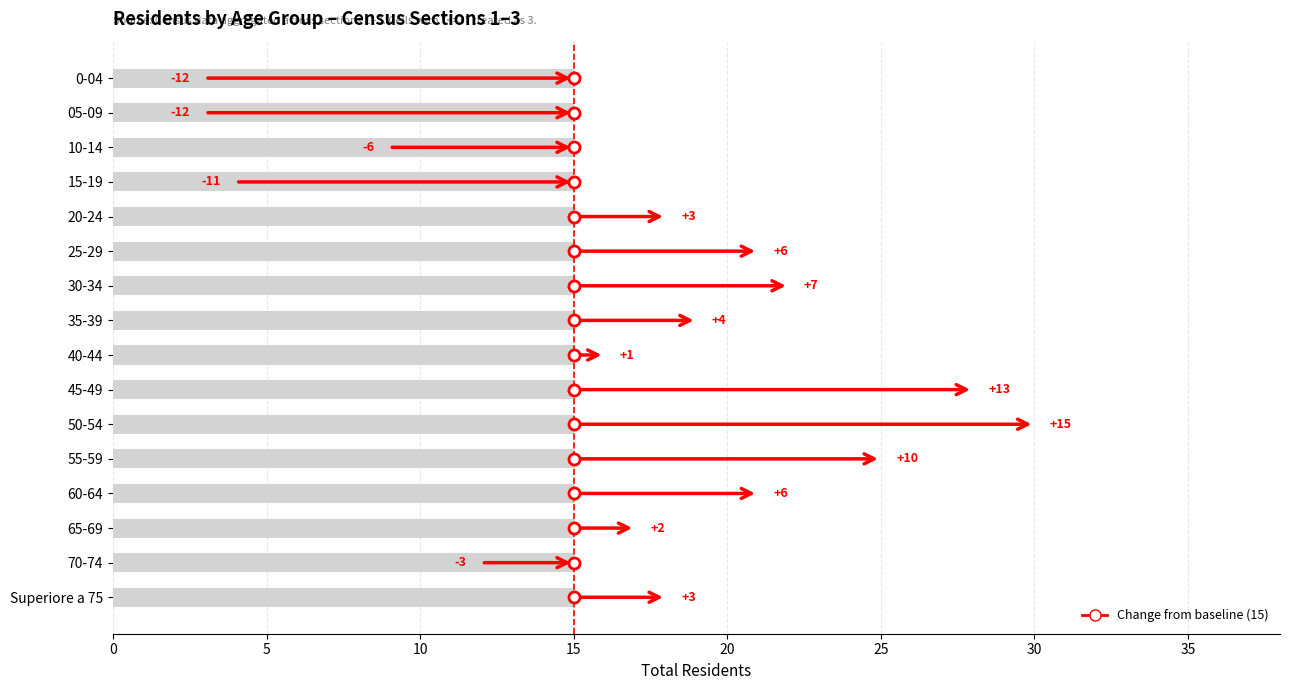

True or false: the data shows 38 at 30-34.

False